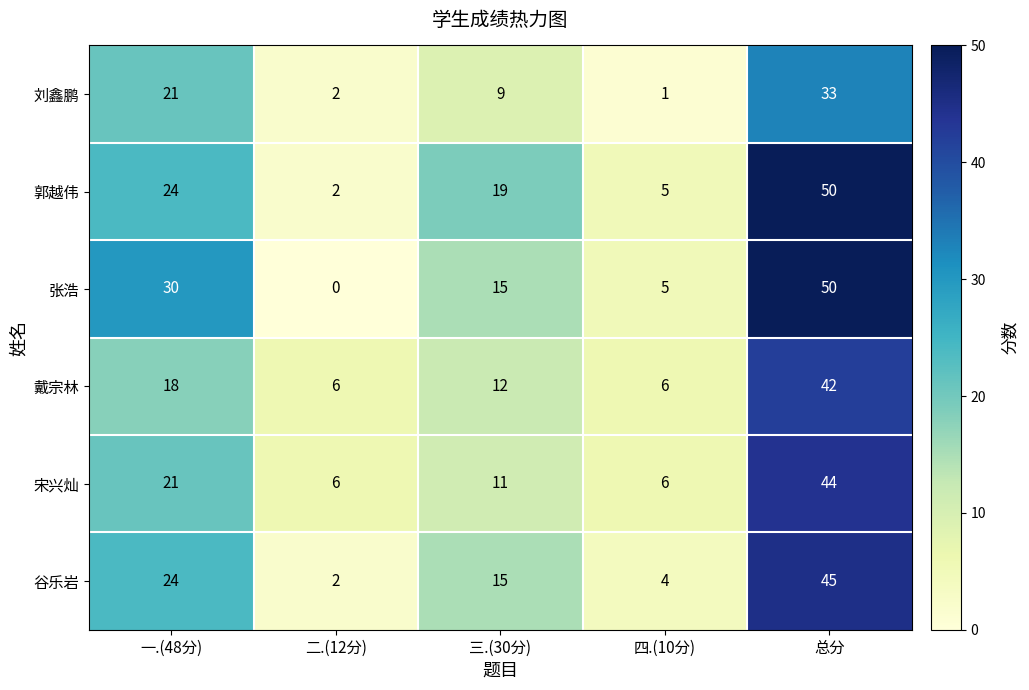

How many 张浩 values are between 5 and 30?

3